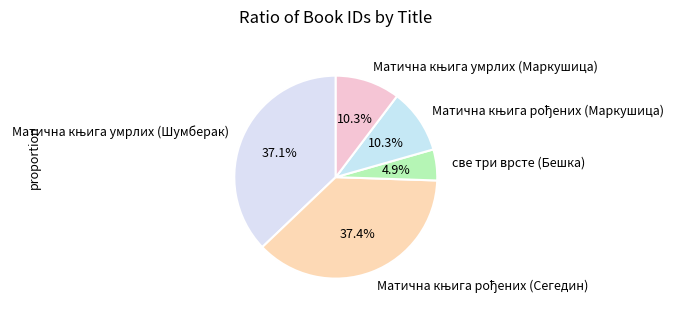

Is there any slice that represents more than half of the pie?

No